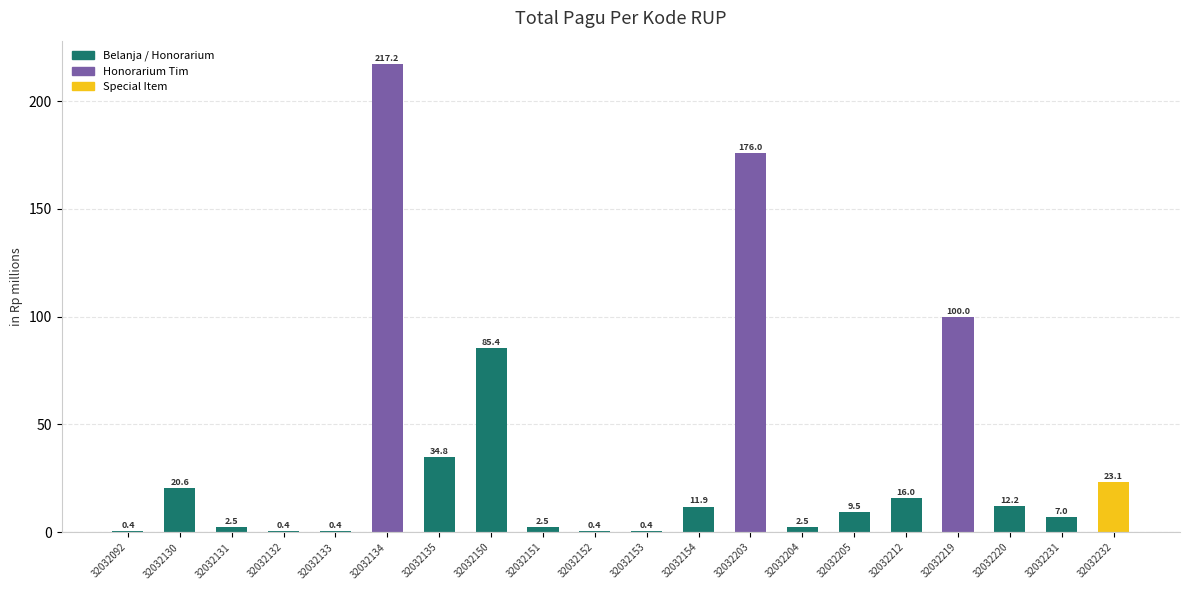

What is the sum of all values?

723.1